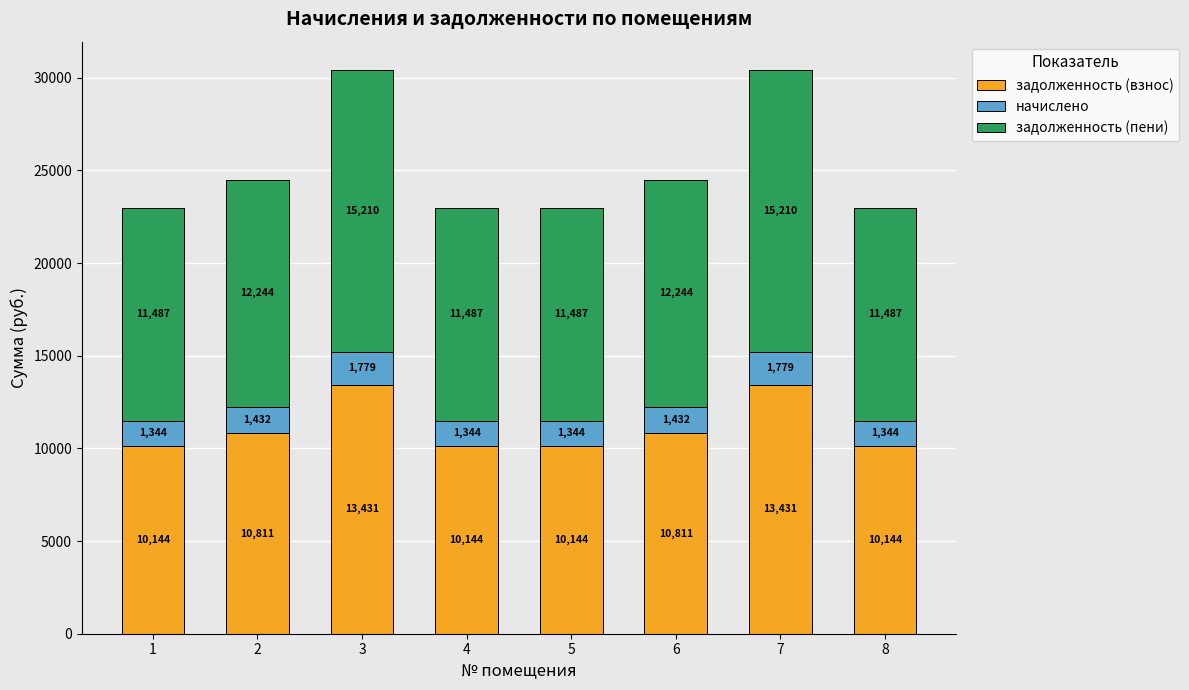

Is it true that задолженность (взнос) equals 10143.6 at 4?

True